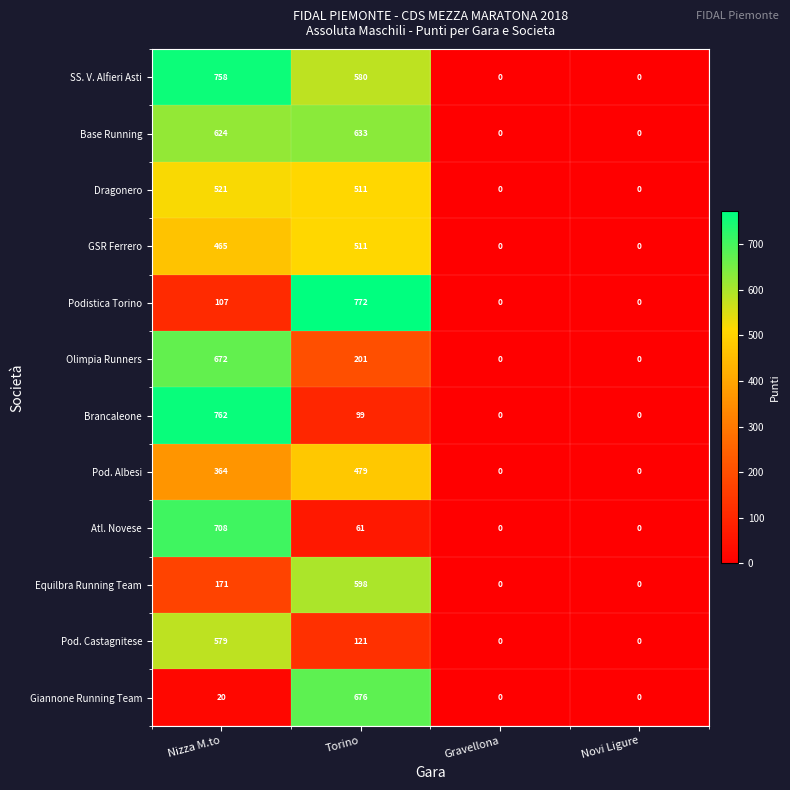

At which category is the sum across all series the highest?

Nizza M.to